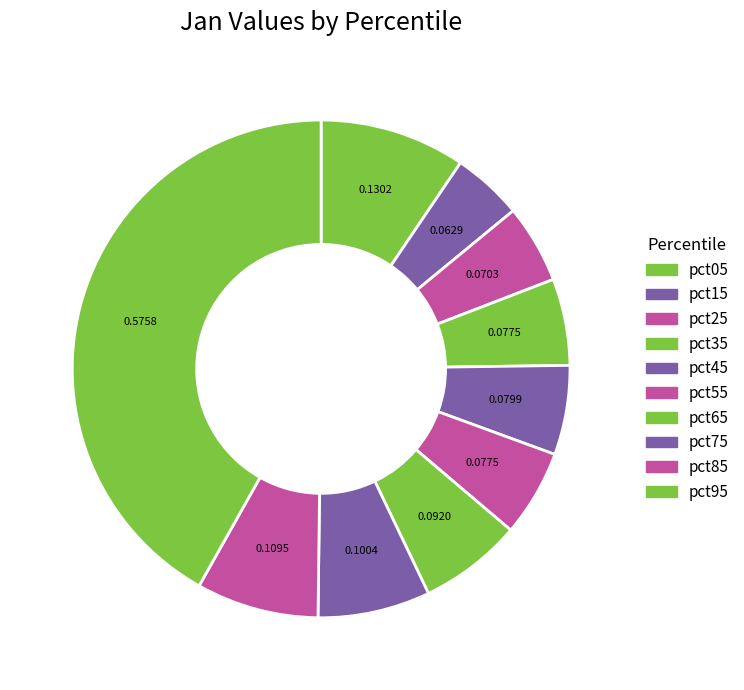

To the nearest percent, what percentage of the pie is pct35?

6%